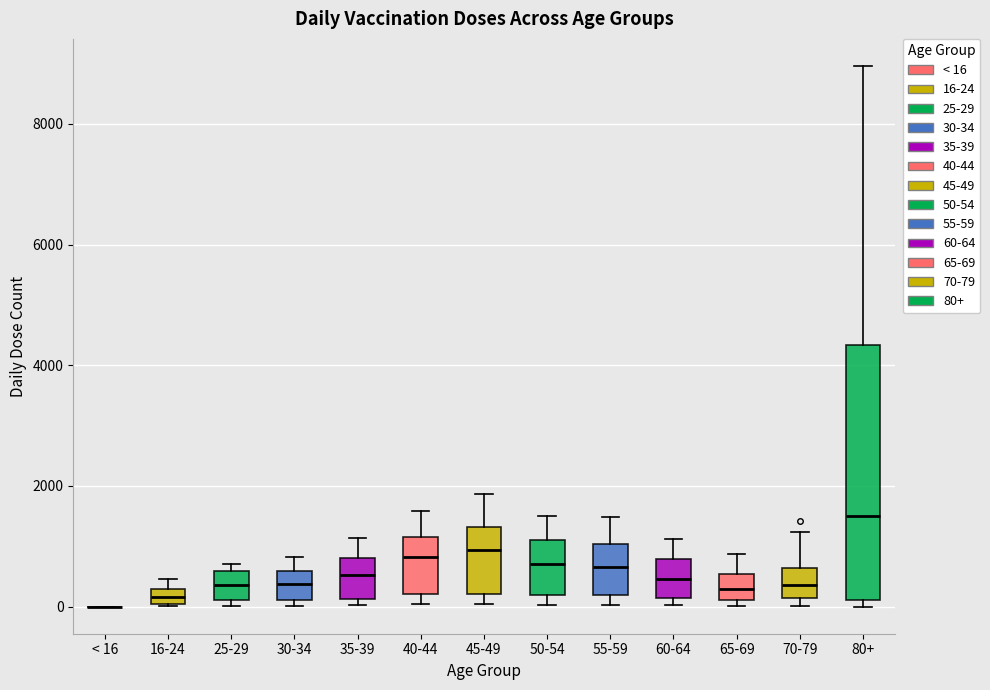

Which box is the tallest, from its lower edge to its upper edge?

80+